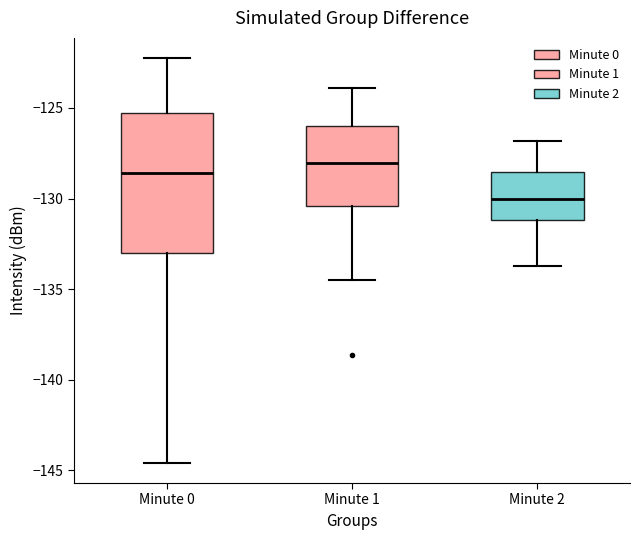

Reading left to right, transcribe this box plot: for each box, give where its median line is, the range the box spans, and where its two whiskers end, as read against the y-axis. The values are not printed on the chart, so give them approximately, as read against the axis.

Minute 0: median -128.5, box -133.0 to -125.5, whiskers -144.5 to -122.5
Minute 1: median -128.0, box -130.5 to -126.0, whiskers -134.5 to -124.0
Minute 2: median -130.0, box -131.0 to -128.5, whiskers -133.5 to -127.0